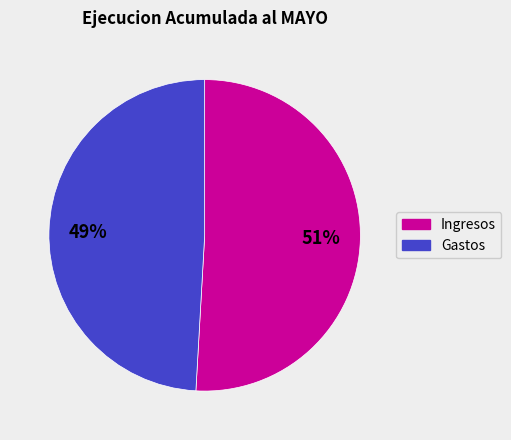

Is there any slice that represents more than half of the pie?

Yes